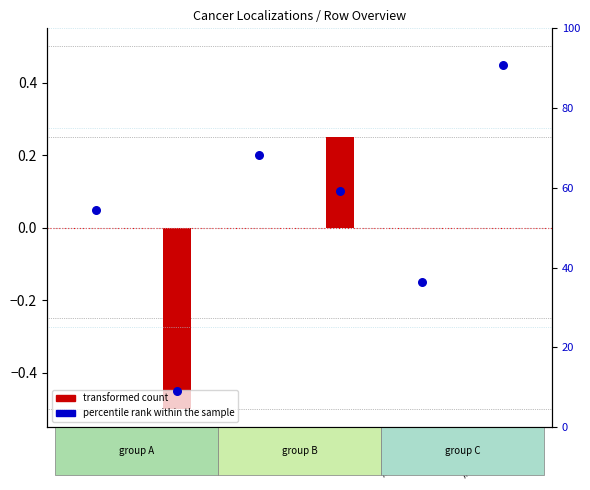

What is the change in value from языка М to желудка М?

-31.8